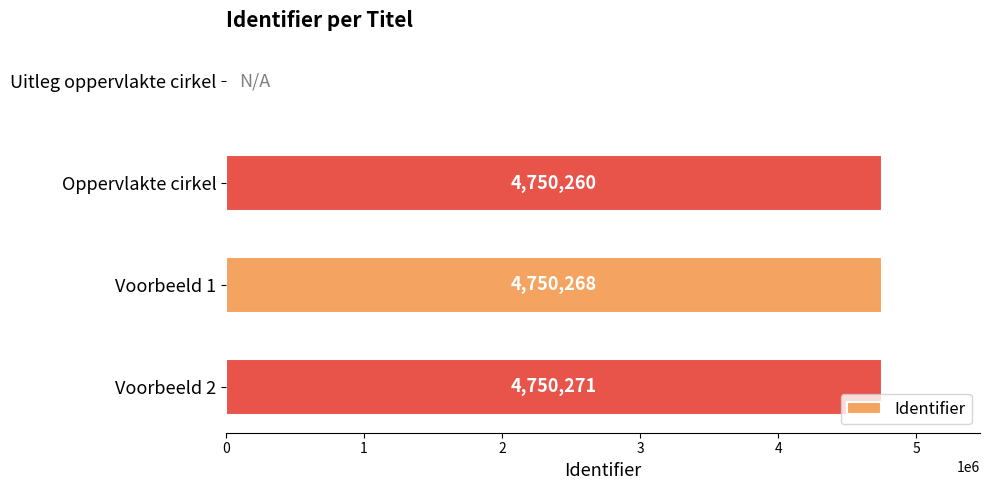

Reading bottom to top, list all the values displayed in this chart.

Voorbeeld 2=4750271	Voorbeeld 1=4750268	Oppervlakte cirkel=4750260	Uitleg oppervlakte cirkel=0